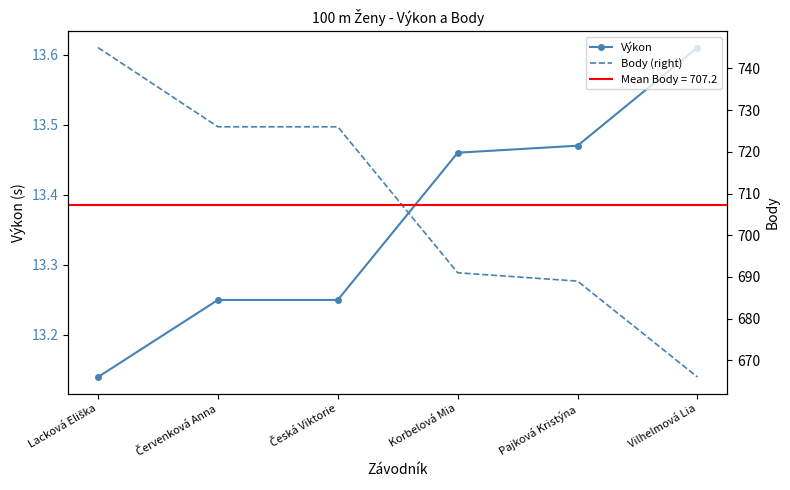

True or false: Výkon has a value of 23.0 at Lacková Eliška.

False